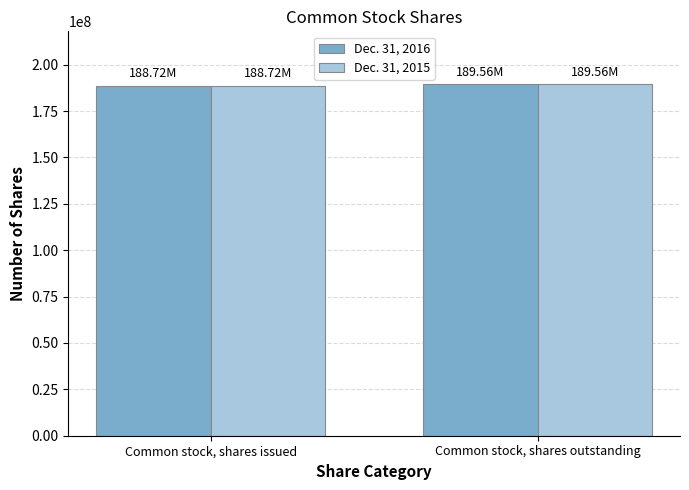

The Dec. 31, 2015 series shows 189556185 at Common stock, shares outstanding. True or false?

True